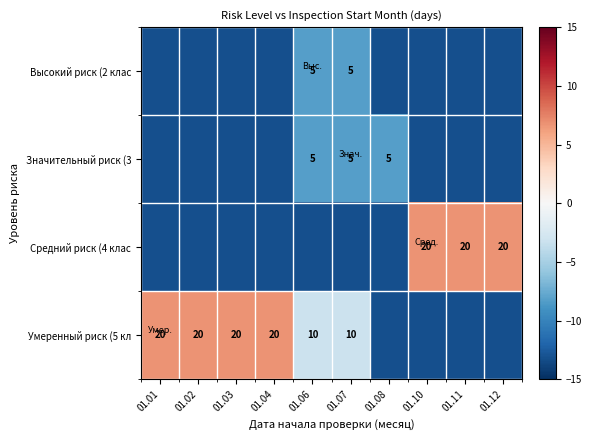

Between 01.02 and 01.04, which is larger?

01.02